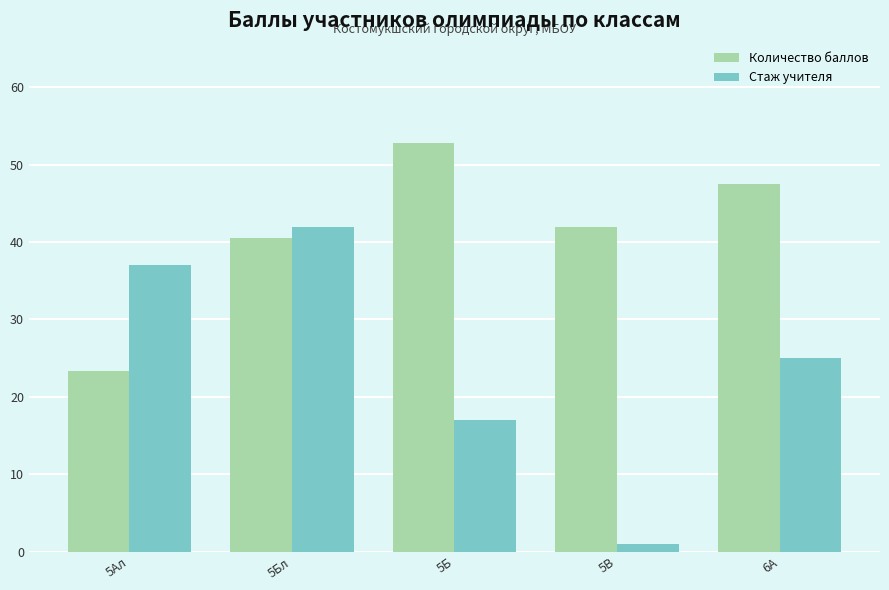

What is the difference between the second highest and second lowest values in the Количество баллов series?

7.0